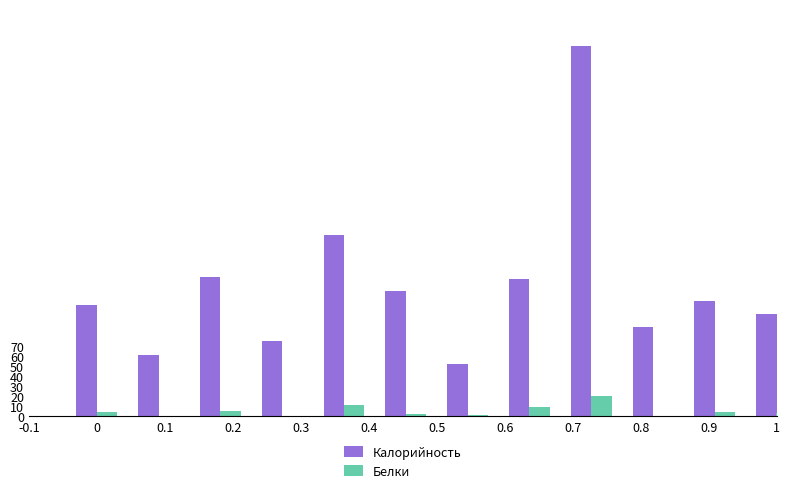

Rank the series by their maximum value, from lowest to highest.

Белки, Калорийность